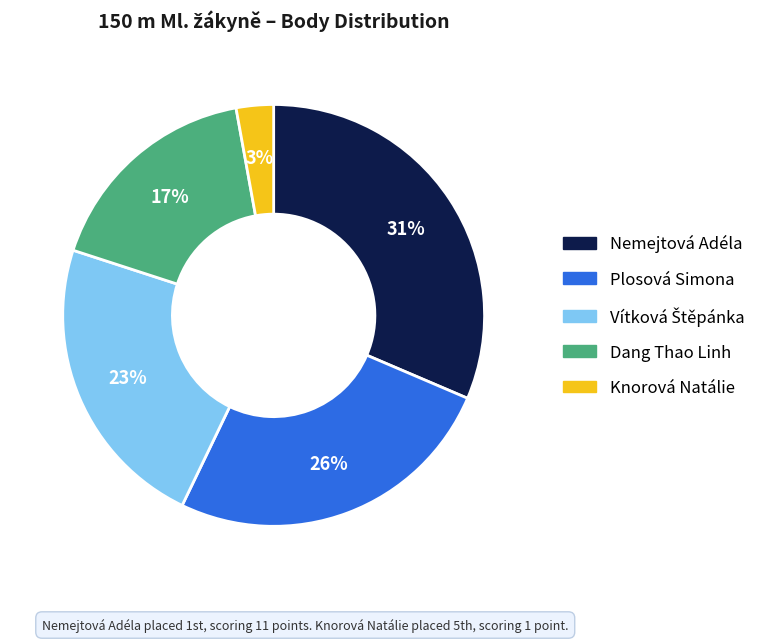

How many slices are in this pie chart?

5